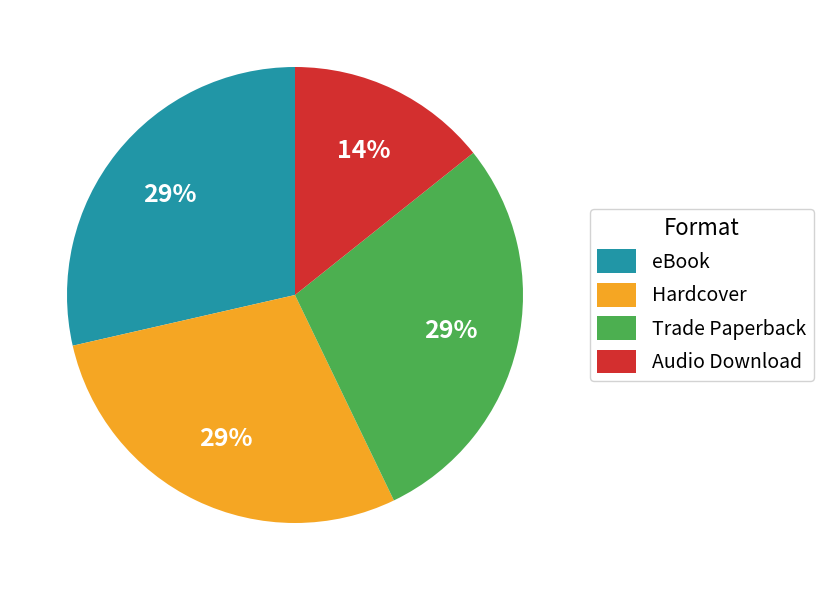

Is it true that eBook is 29% of the pie?

True